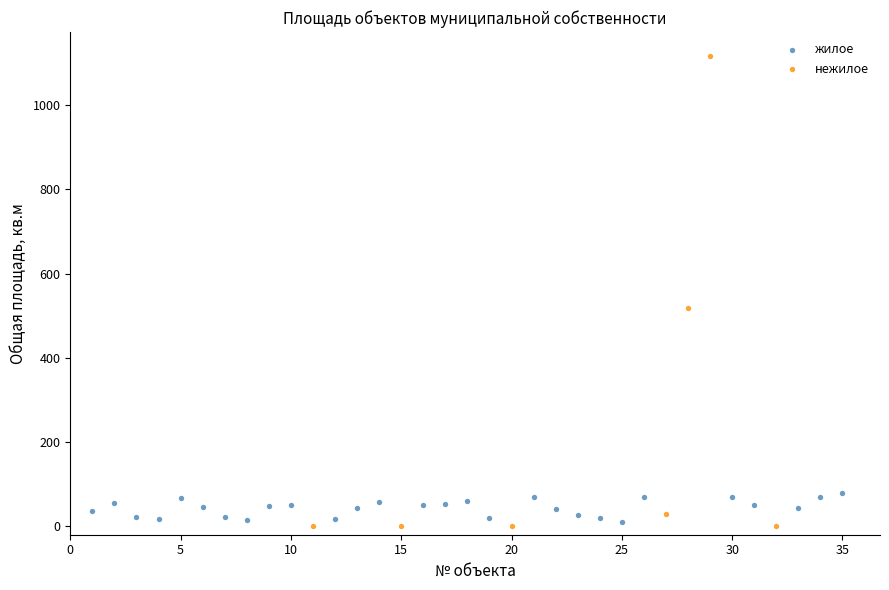

Which series reaches the maximum Y coordinate?

нежилое